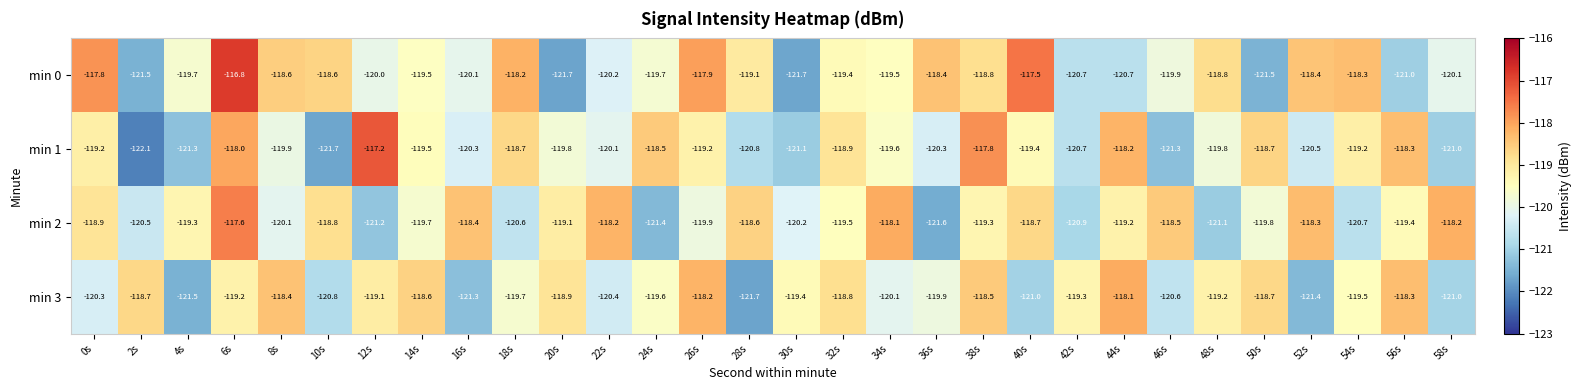

Rank the series at 26s from lowest to highest value.

min 2, min 1, min 3, min 0